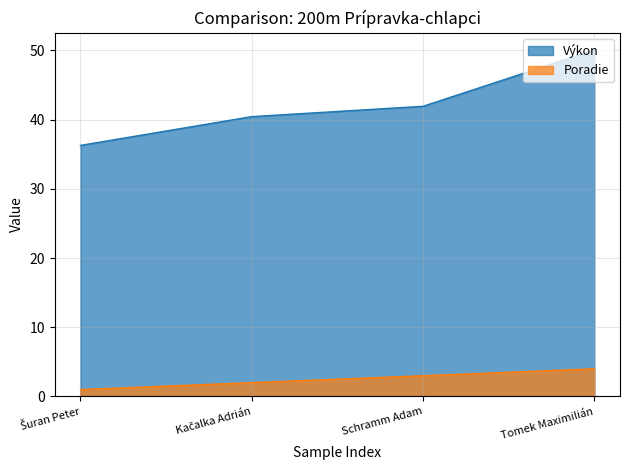

How many values in the Výkon series exceed 41?

2